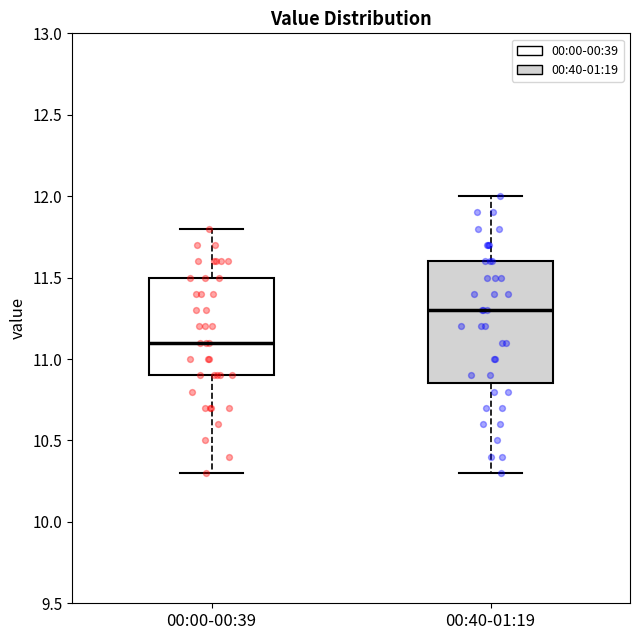

Which box is the tallest, from its lower edge to its upper edge?

00:40-01:19